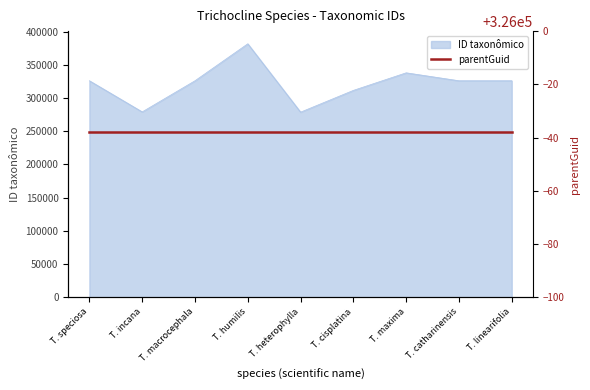

What is the maximum value for ID taxonômico?

381638